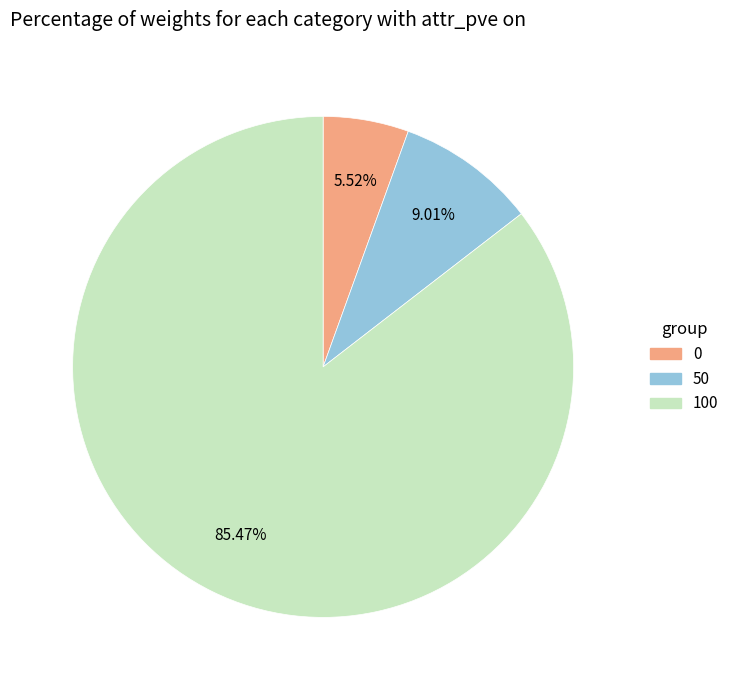

What is the ratio of the value at 50 to the value at 0?

1.6